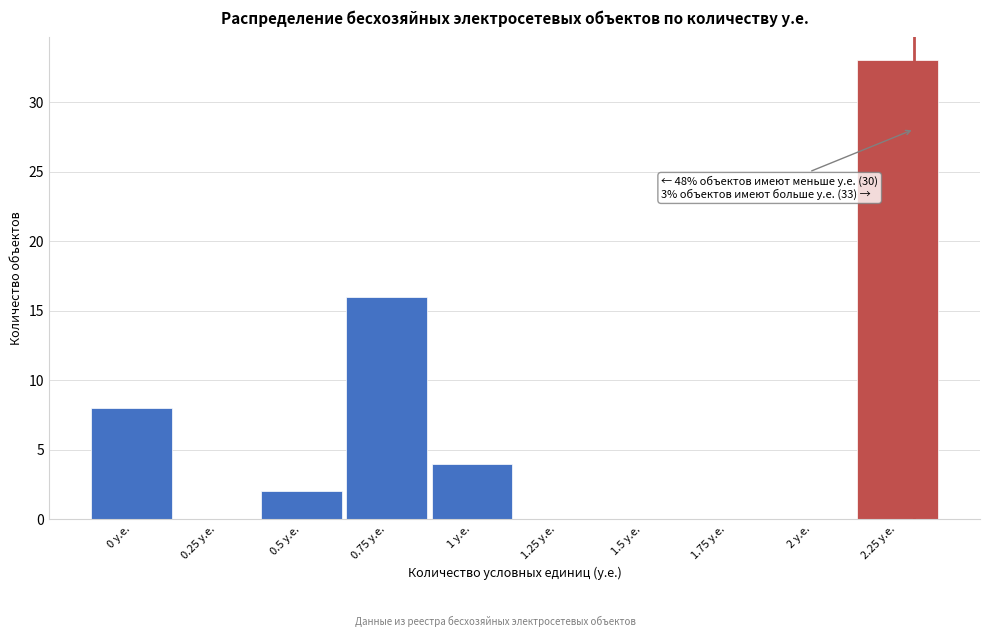

Reading left to right, what are all the values shown in this chart?

0 у.е.=8	0.25 у.е.=0	0.5 у.е.=2	0.75 у.е.=16	1 у.е.=4	1.25 у.е.=0	1.5 у.е.=0	1.75 у.е.=0	2 у.е.=0	2.25 у.е.=33